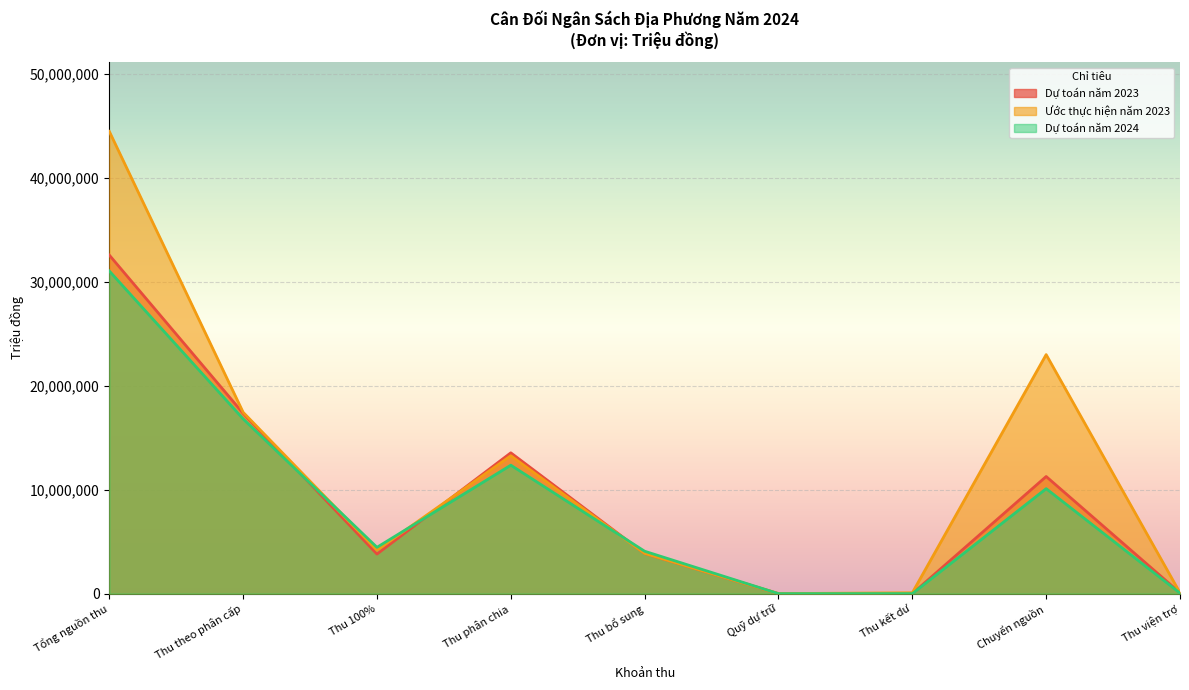

List the labels in order of Ước thực hiện năm 2023 value, smallest first.

Quỹ dự trữ, Thu viện trợ, Thu kết dư, Thu bổ sung, Thu 100%, Thu phân chia, Thu theo phân cấp, Chuyển nguồn, Tổng nguồn thu